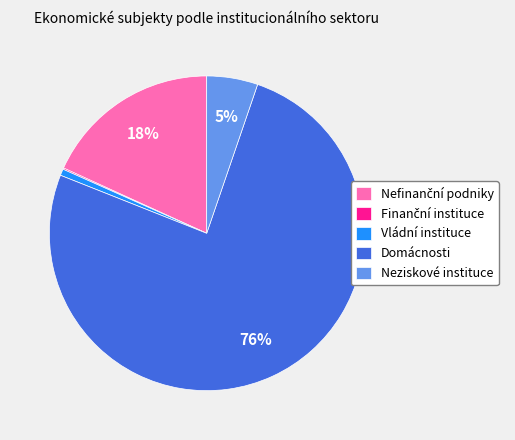

To the nearest percent, what is the average slice percentage?

20%